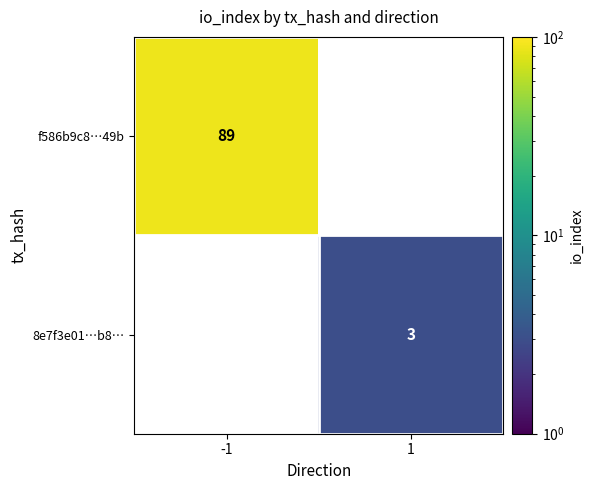

List the series in order of their overall mean, lowest first.

8e7f3e01…b8…, f586b9c8…49b